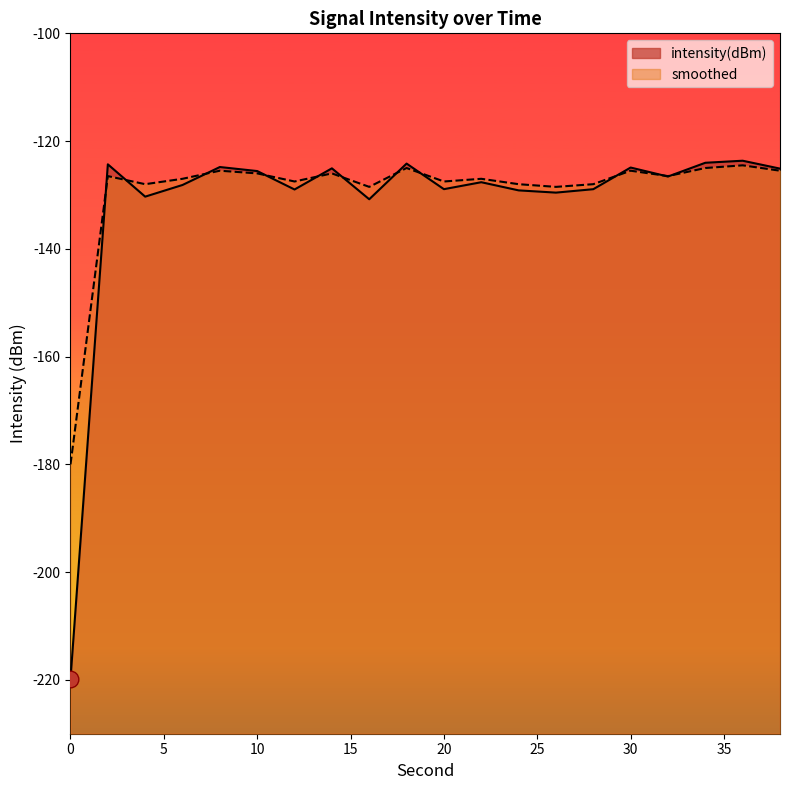

How many lines are shown in the chart?

2